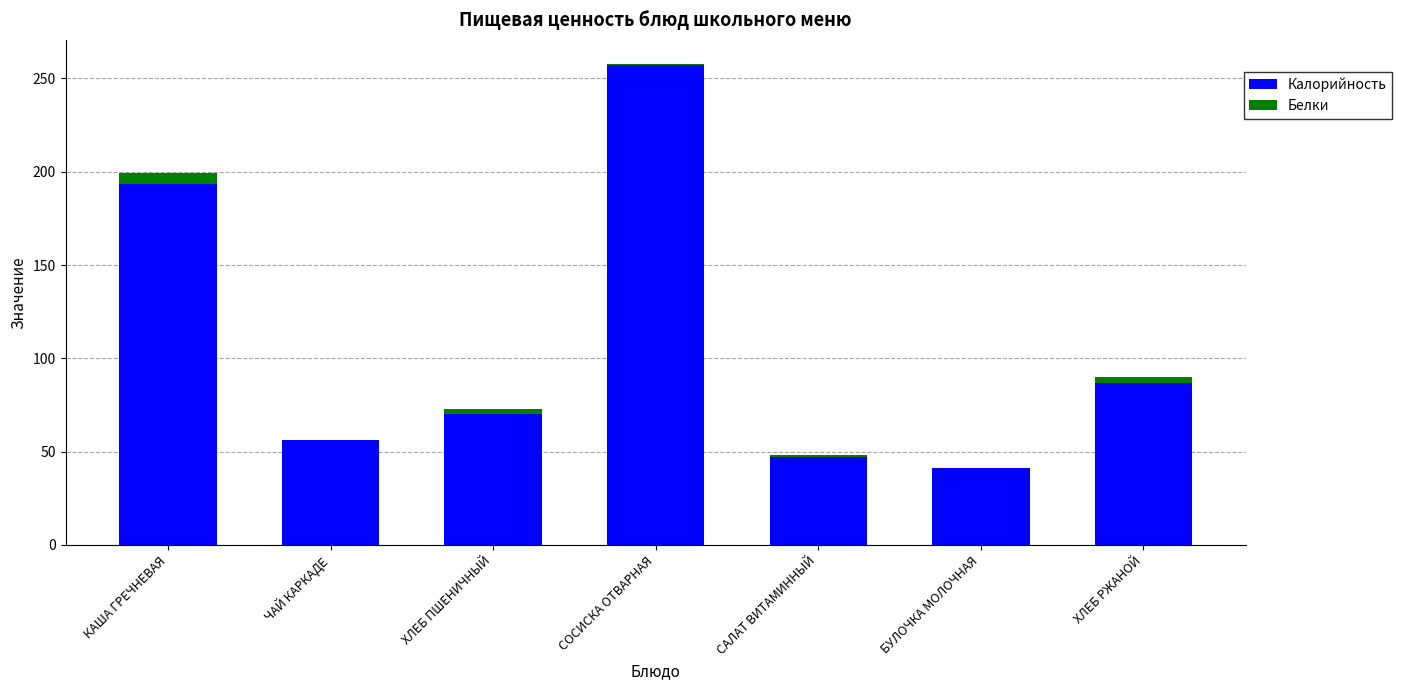

What is the highest value of the Калорийность series?

257.0